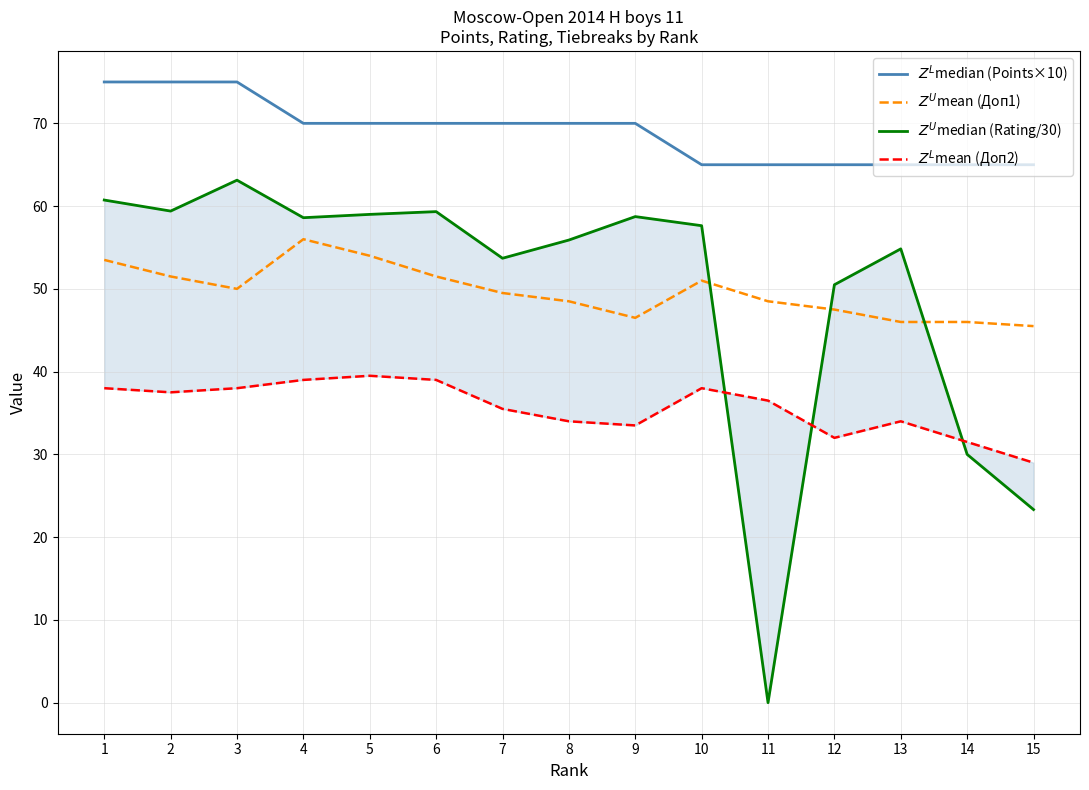

True or false: $Z^L$median (Points×10) and $Z^U$mean (Доп1) cross at least once.

False